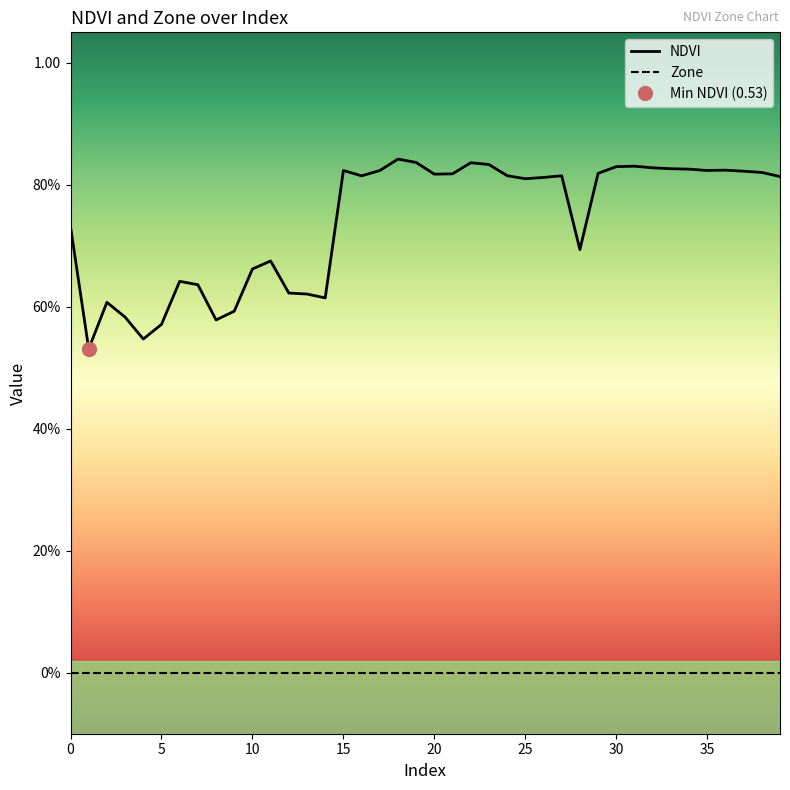

How many interior local peaks does the NDVI series have?

9